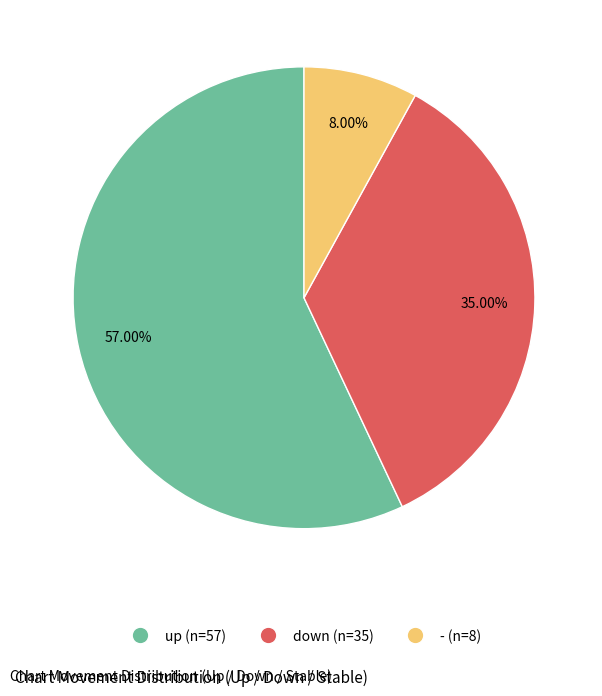

Rank the categories by value from highest to lowest.

up, down, -